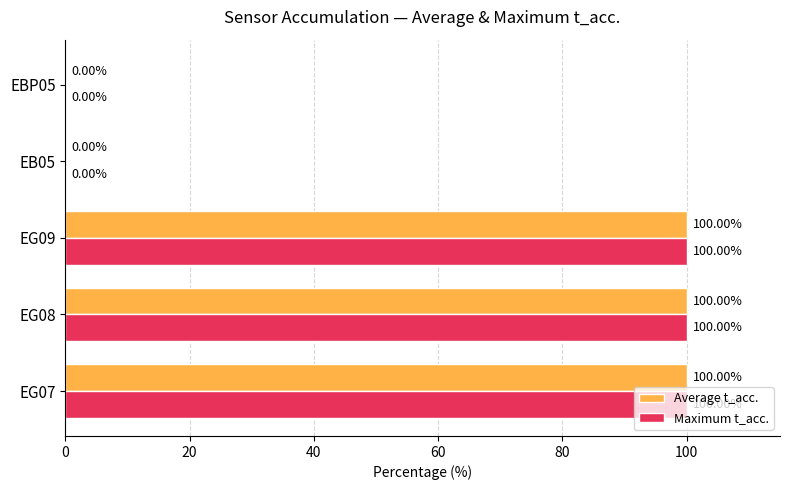

What are all the series names shown in the legend?

Average t_acc., Maximum t_acc.